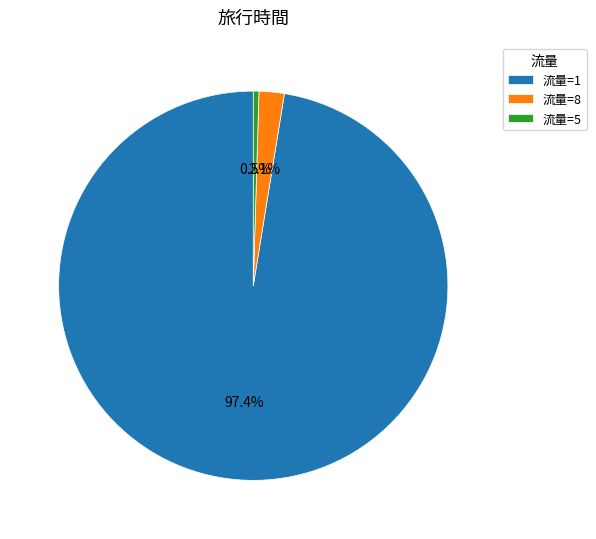

Which category has the biggest portion of the pie?

流量=1